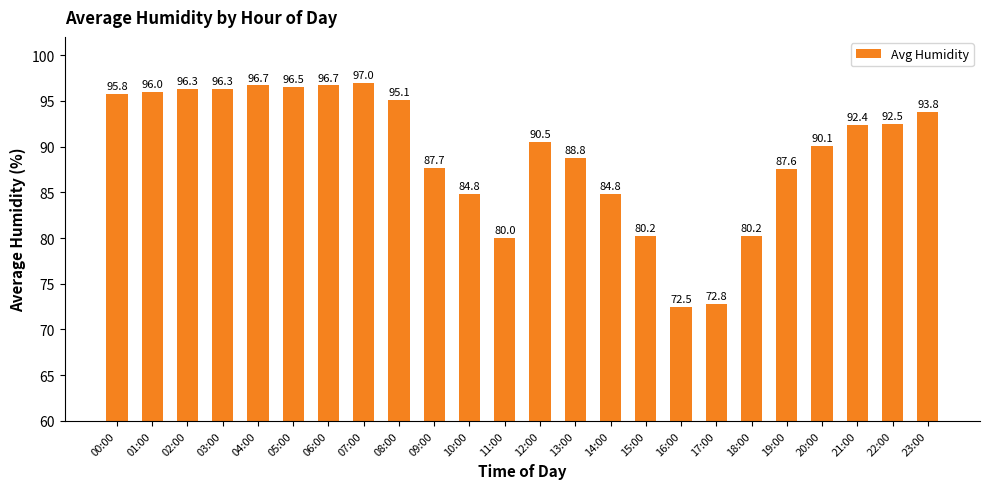

Count the number of values greater than 92.

12